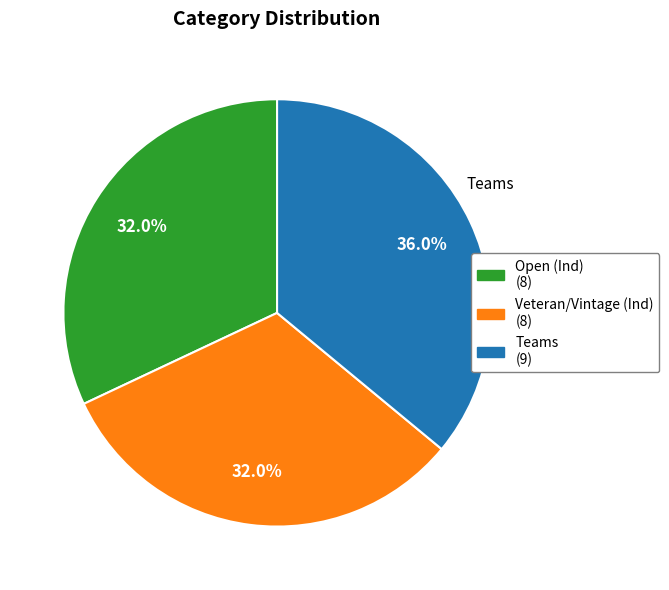

Count the number of slices in the pie.

3